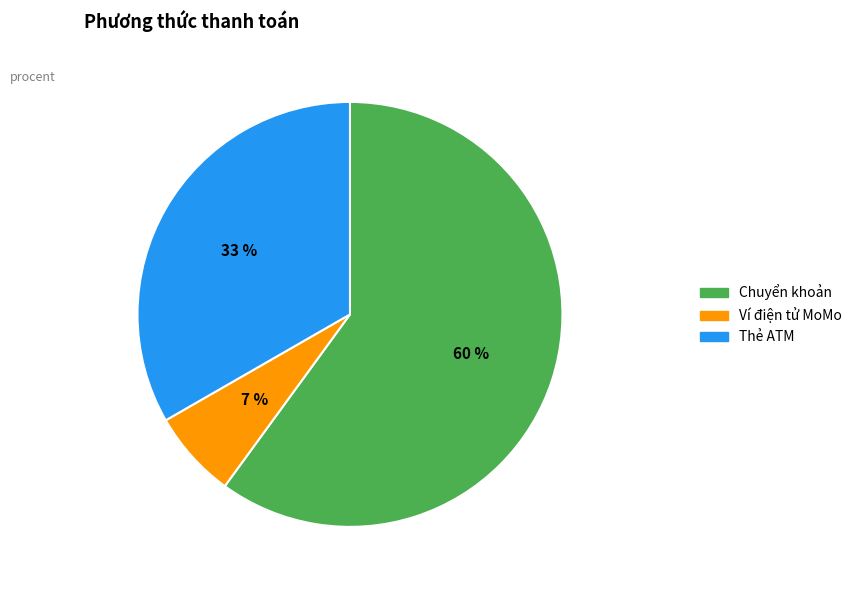

To the nearest percent, what is the difference between the largest and smallest slice percentages?

53%